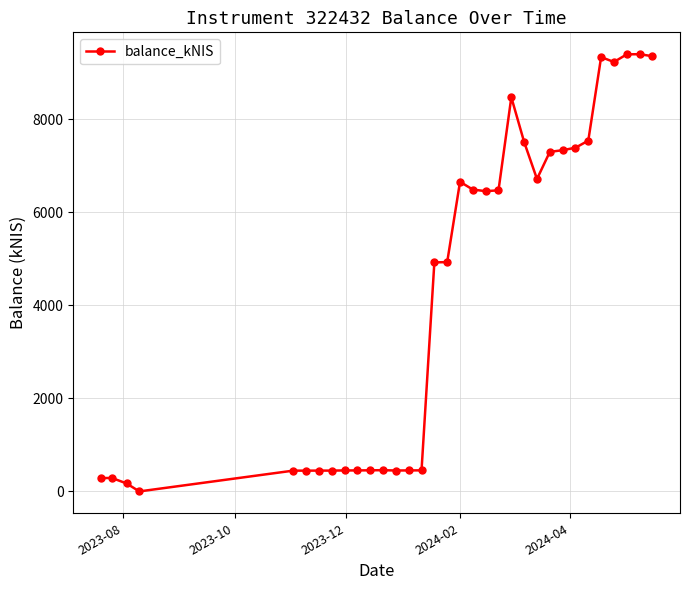

True or false: there are more than 2 points higher than both neighbors.

True